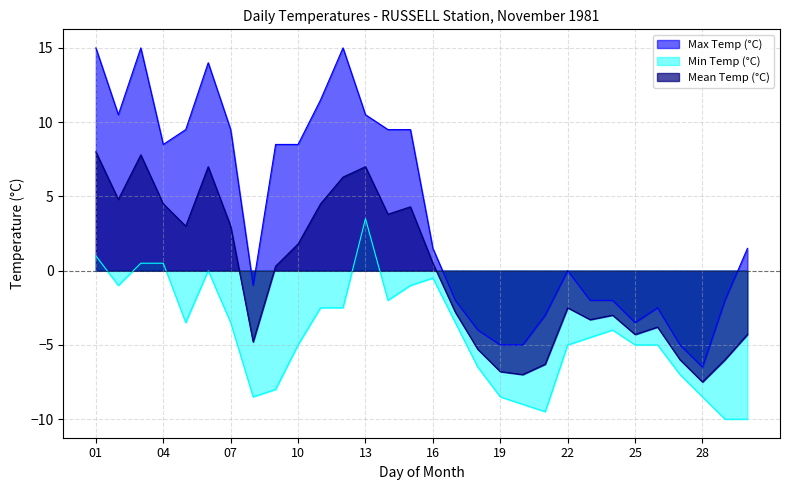

What is the maximum value for Max Temp (°C)?

15.0